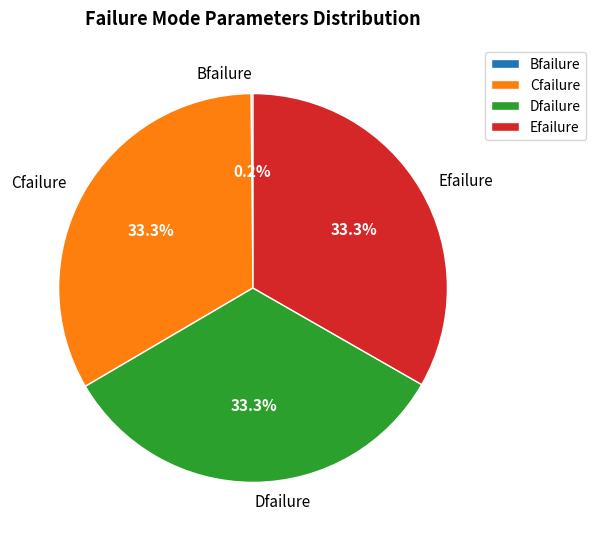

To the nearest percent, what is the average slice percentage?

25%